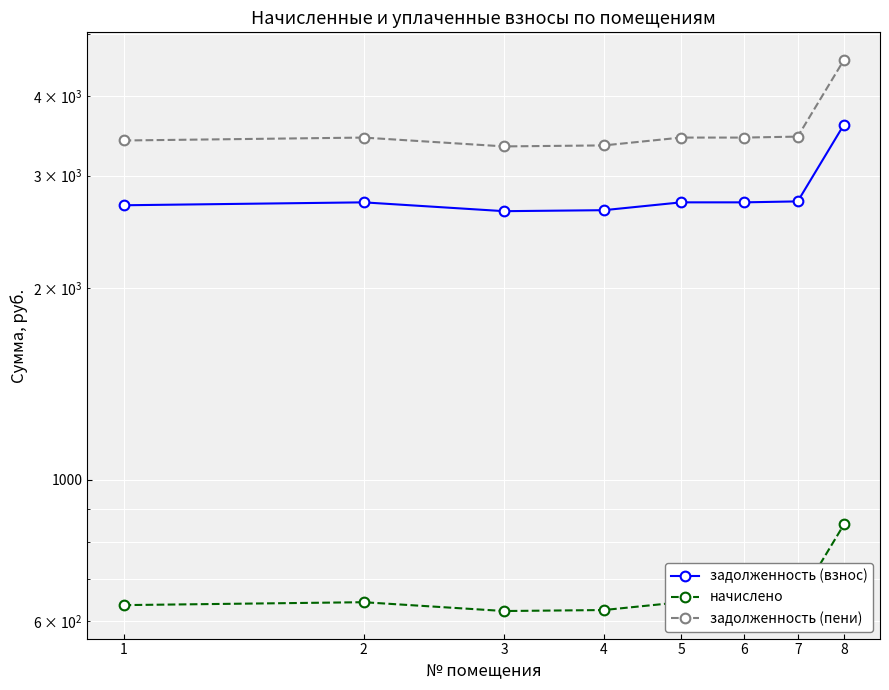

What is the minimum value for задолженность (пени)?

3333.1